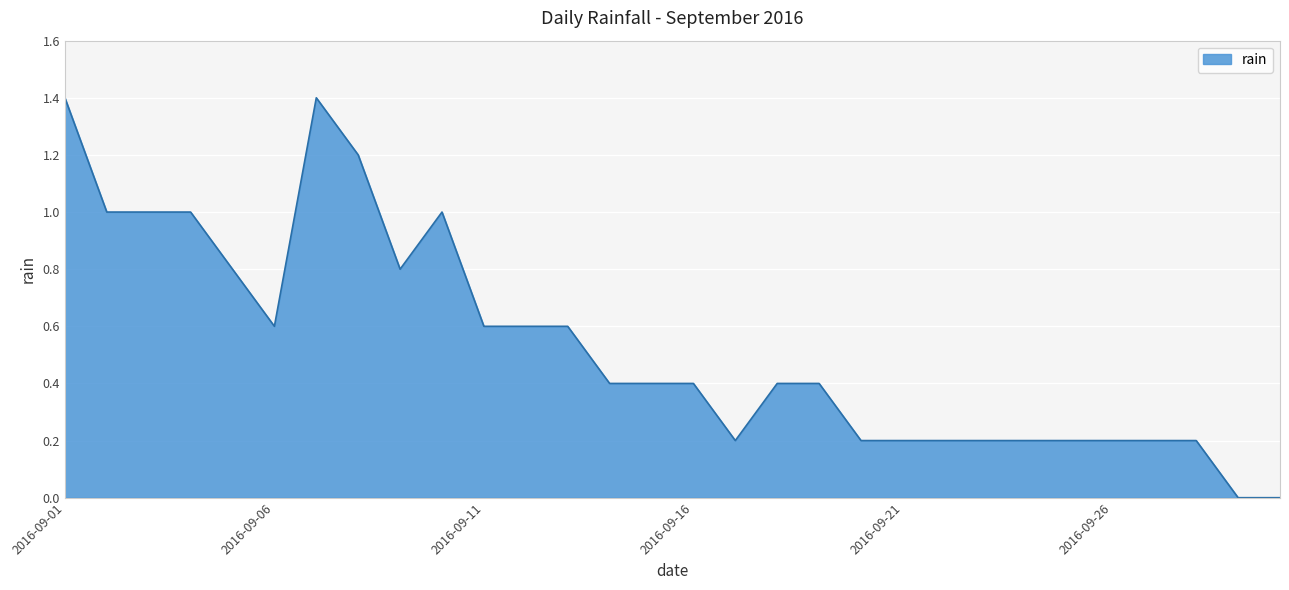

What is the maximum value shown in the chart?

1.4